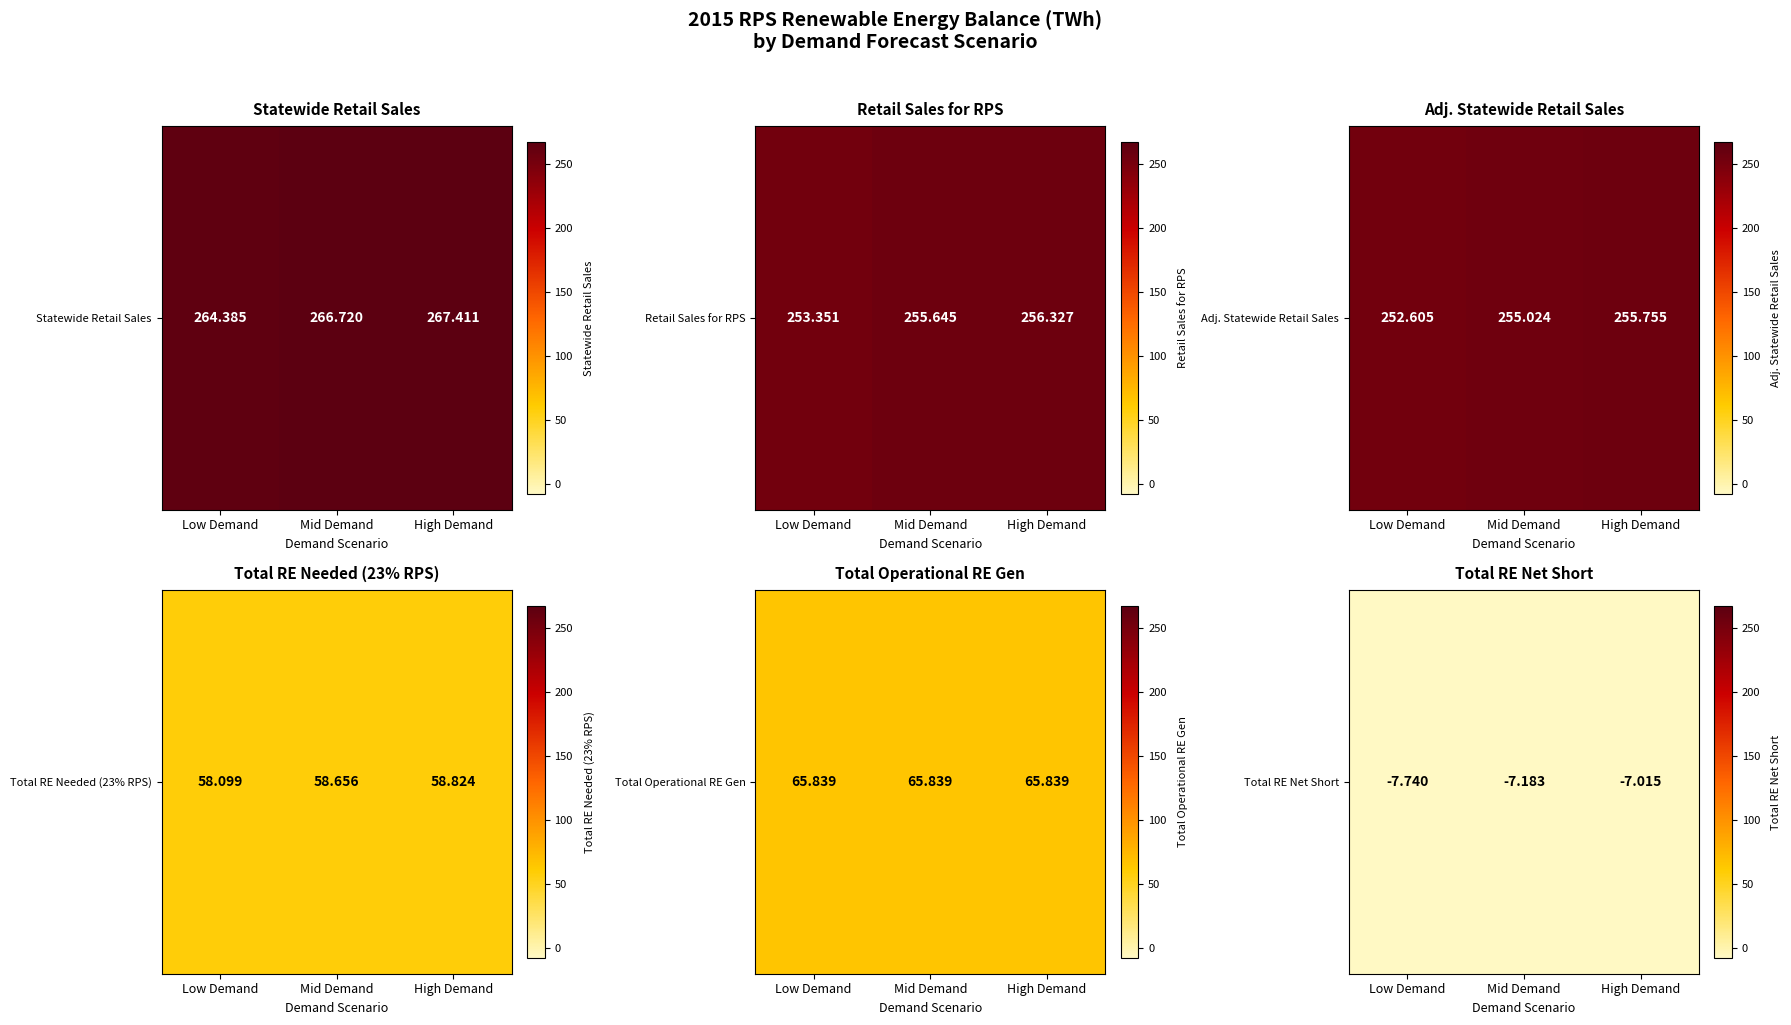

Rank the categories by value from highest to lowest.

High Demand, Mid Demand, Low Demand